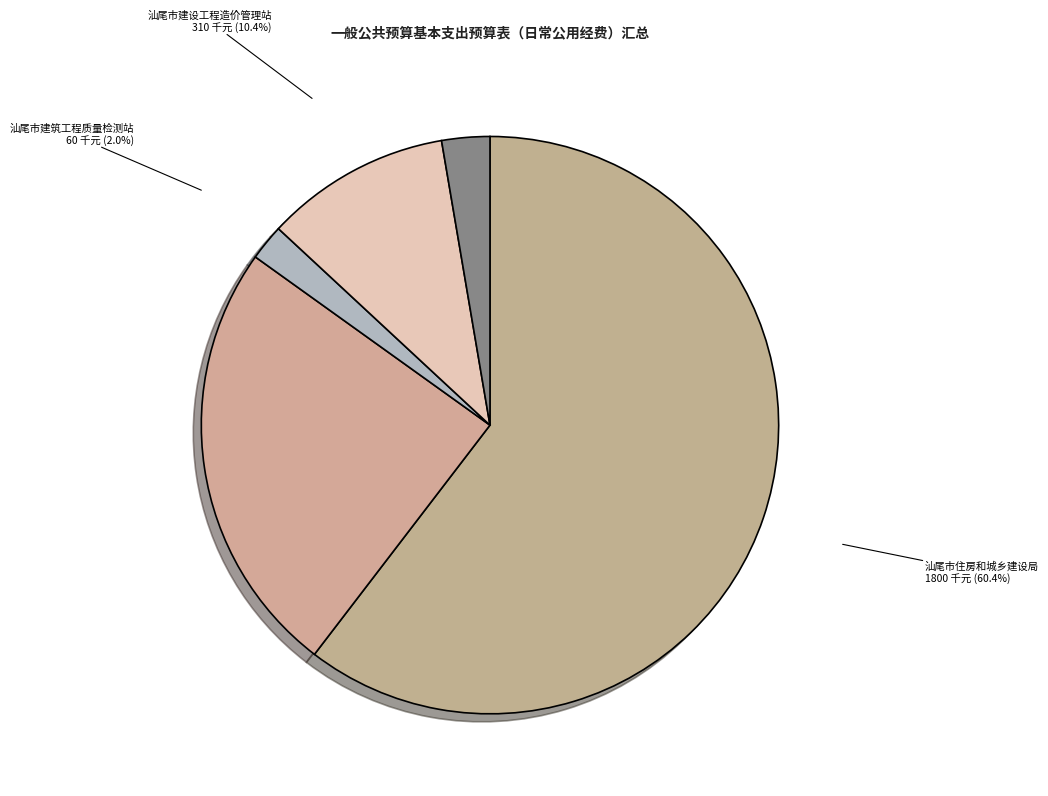

Count the number of slices in the pie.

5